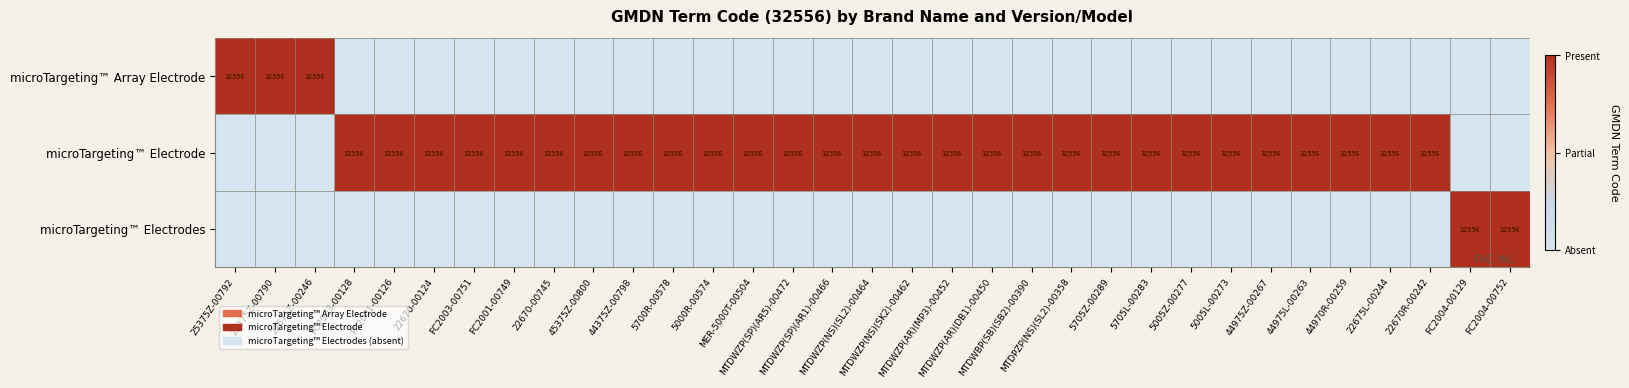

How many positive values does the microTargeting™ Electrode series have?

28